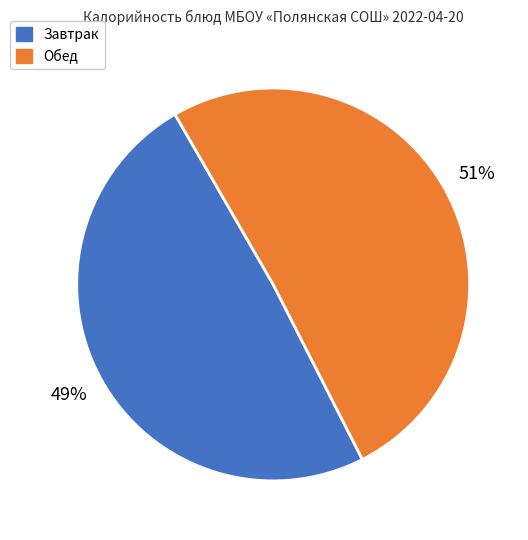

Is it true that Обед is 51% of the pie?

True